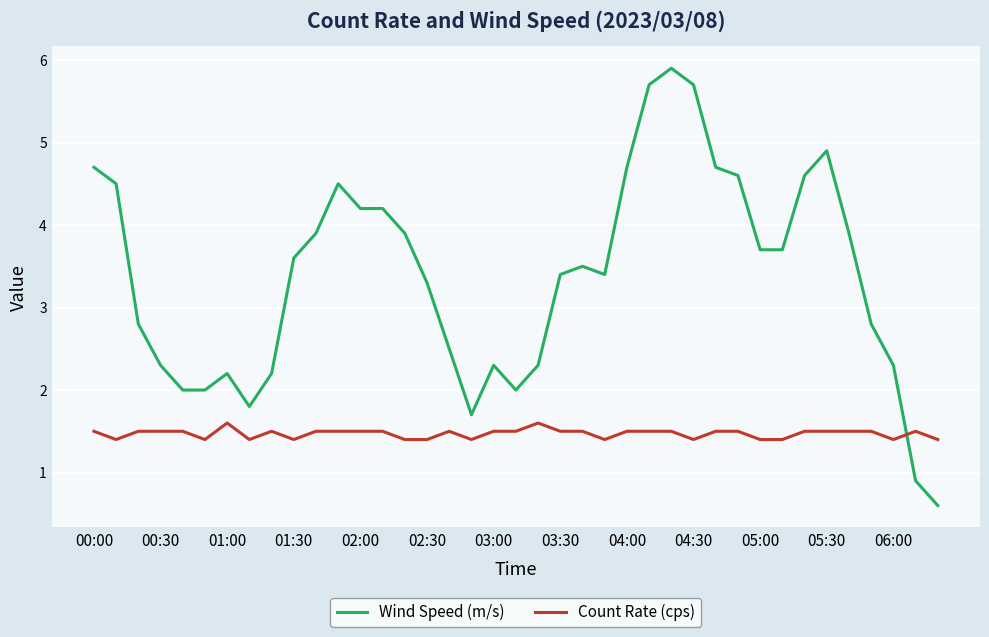

List the series in order of their peak value, highest first.

Wind Speed (m/s), Count Rate (cps)